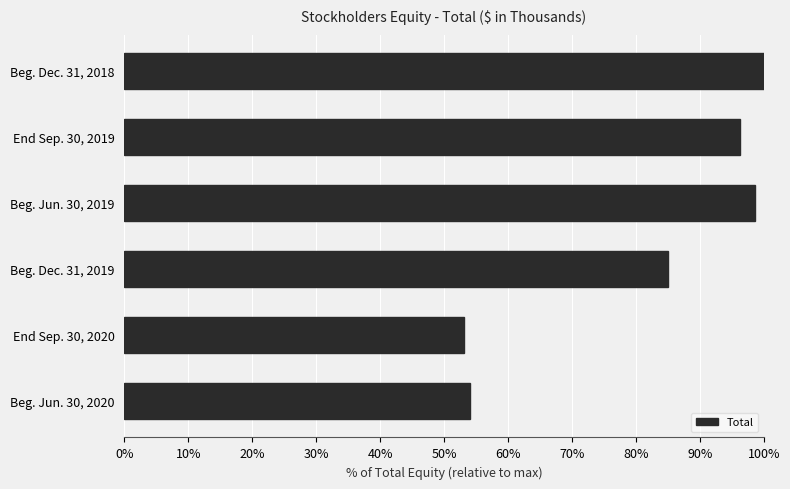

Where is the data nearest to the value 76?

Beg. Dec. 31, 2019